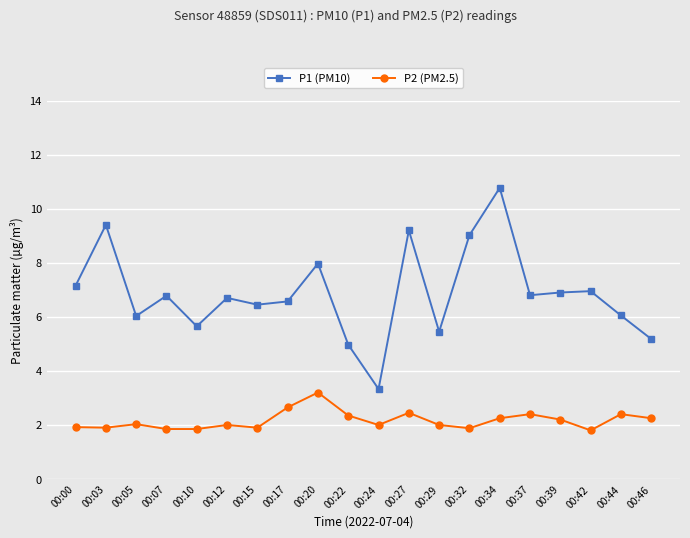

Rank the series at 00:00 from highest to lowest value.

P1 (PM10), P2 (PM2.5)